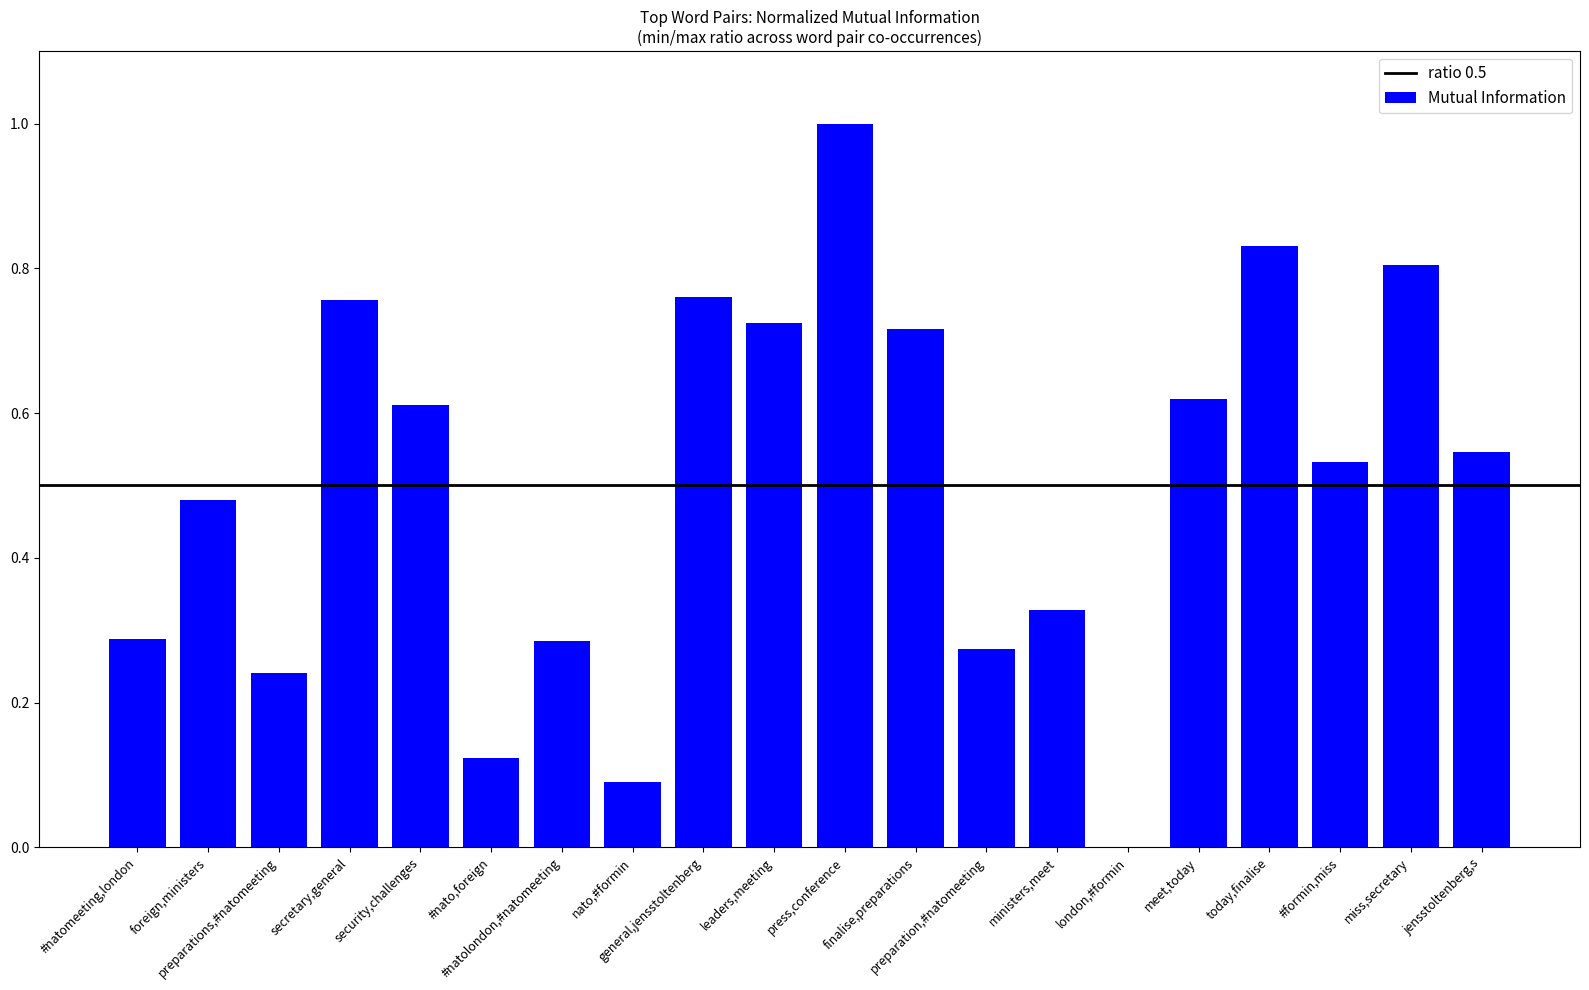

Does the chart contain stacked bars?

No